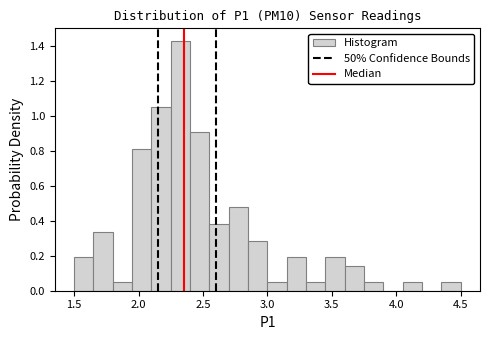

Read against the x-axis, roughly where is the centre of the tallest bar?

2.35